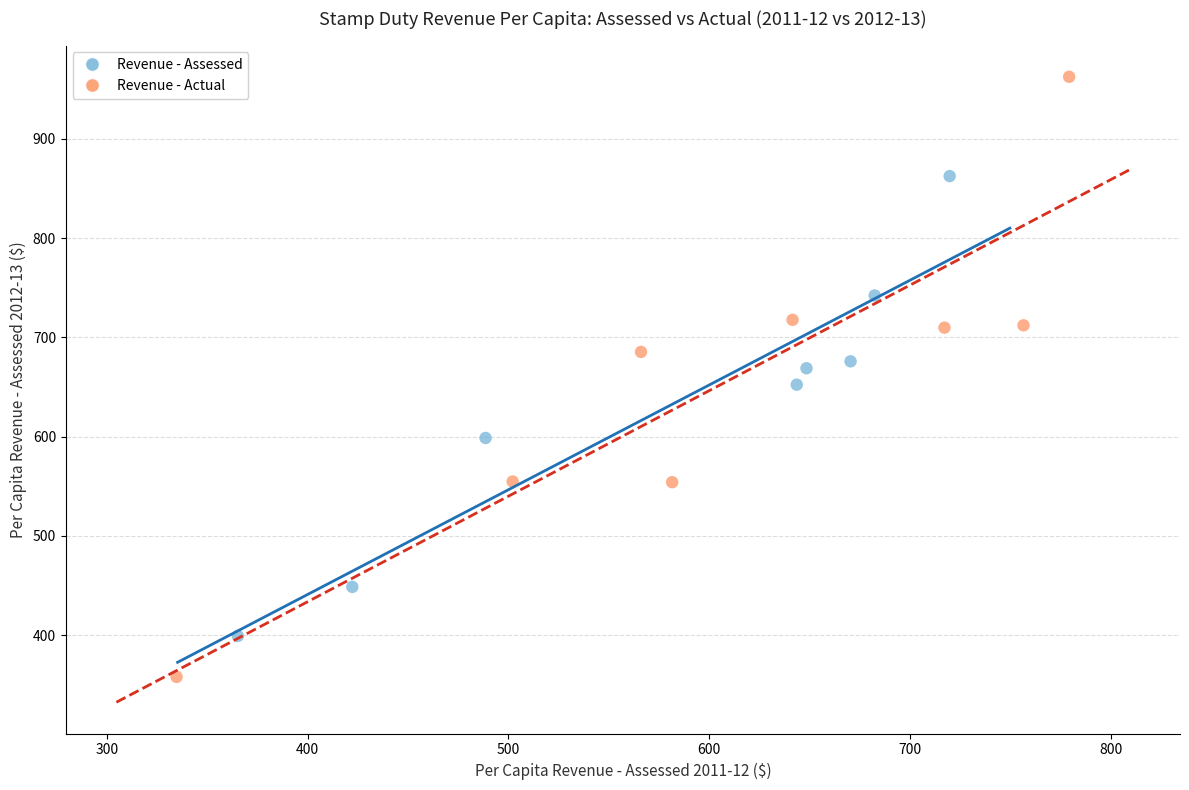

Which series reaches the maximum Y coordinate?

Revenue - Actual